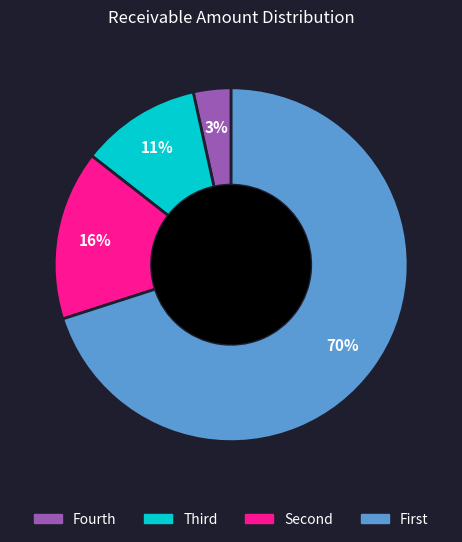

Does any single category account for the majority?

Yes